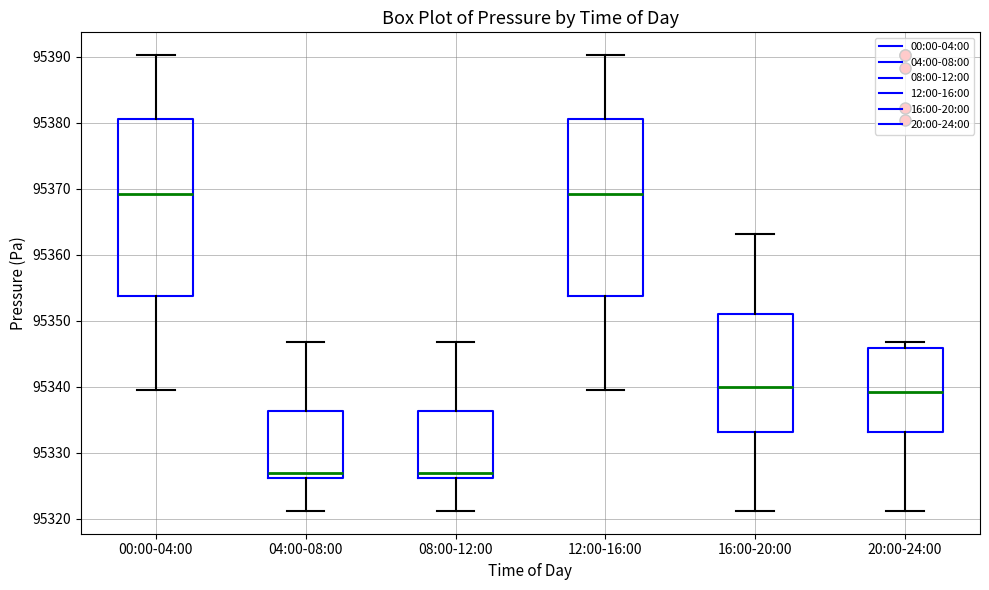

Where is the upper edge of the box for 00:00-04:00 on the y-axis? The values are not printed on the chart, so give them approximately, as read against the axis.

95381